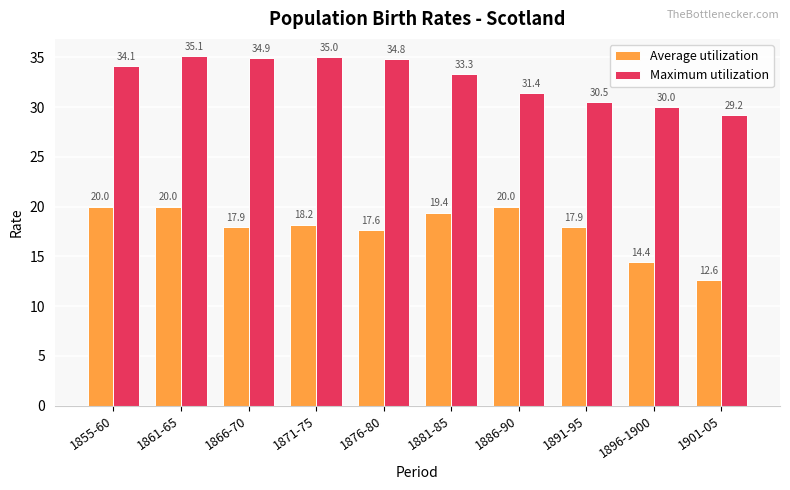

Rank the series by their maximum value, from lowest to highest.

Average utilization, Maximum utilization